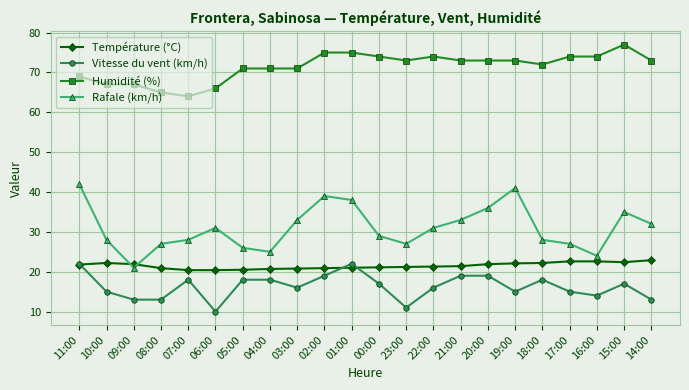

What is the spread (max minus min) of values at 10:00?

52.0